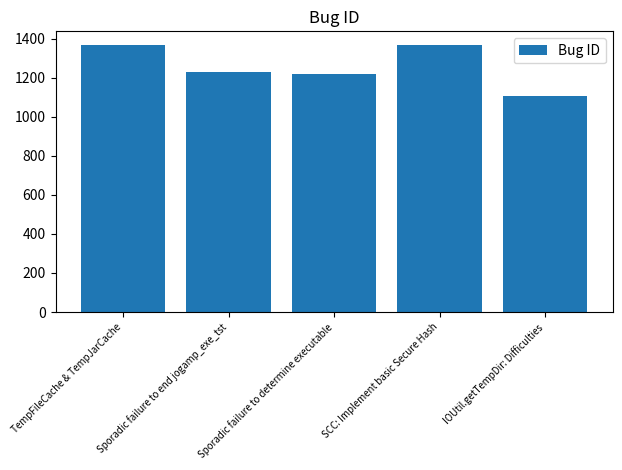

What is the sum of the values at TempFileCache & TempJarCache and Sporadic failure to determine executable?

2586